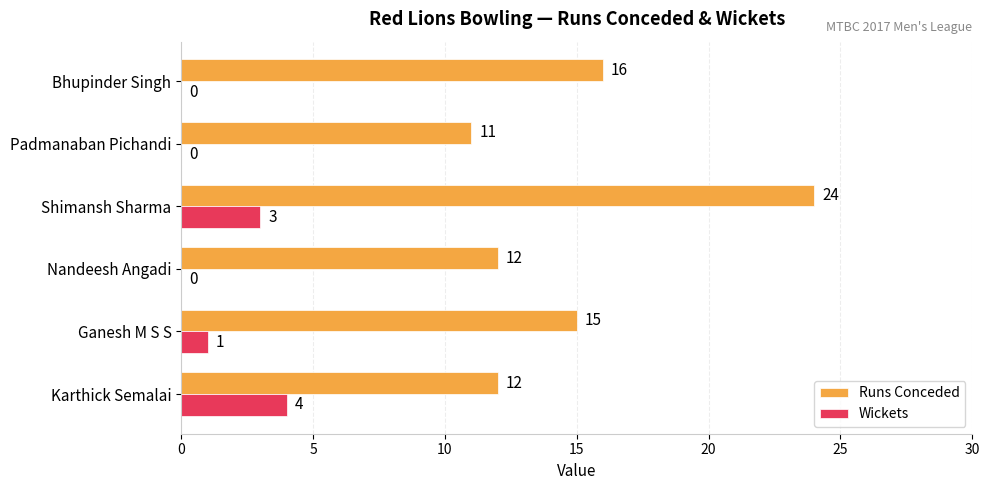

What is the sum of all Runs Conceded values?

90